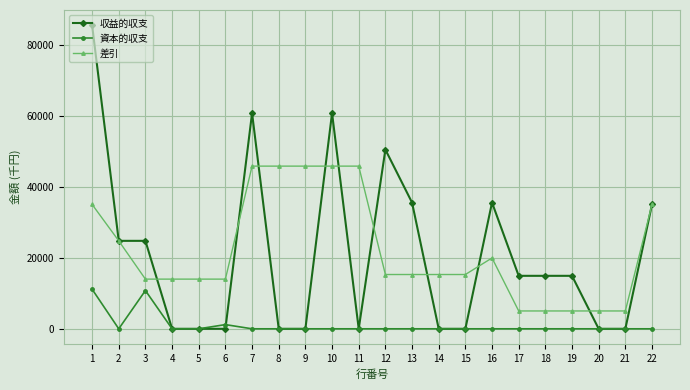

Which series has the largest range (max minus min)?

収益的収支